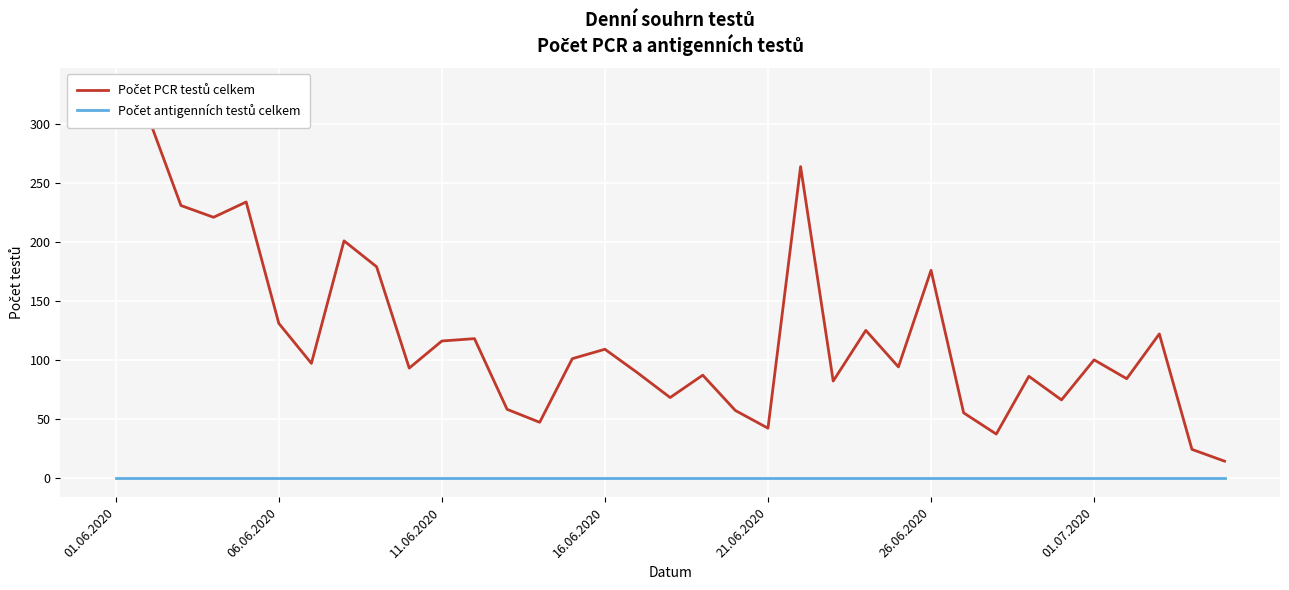

How many categories are shown in the chart?

35